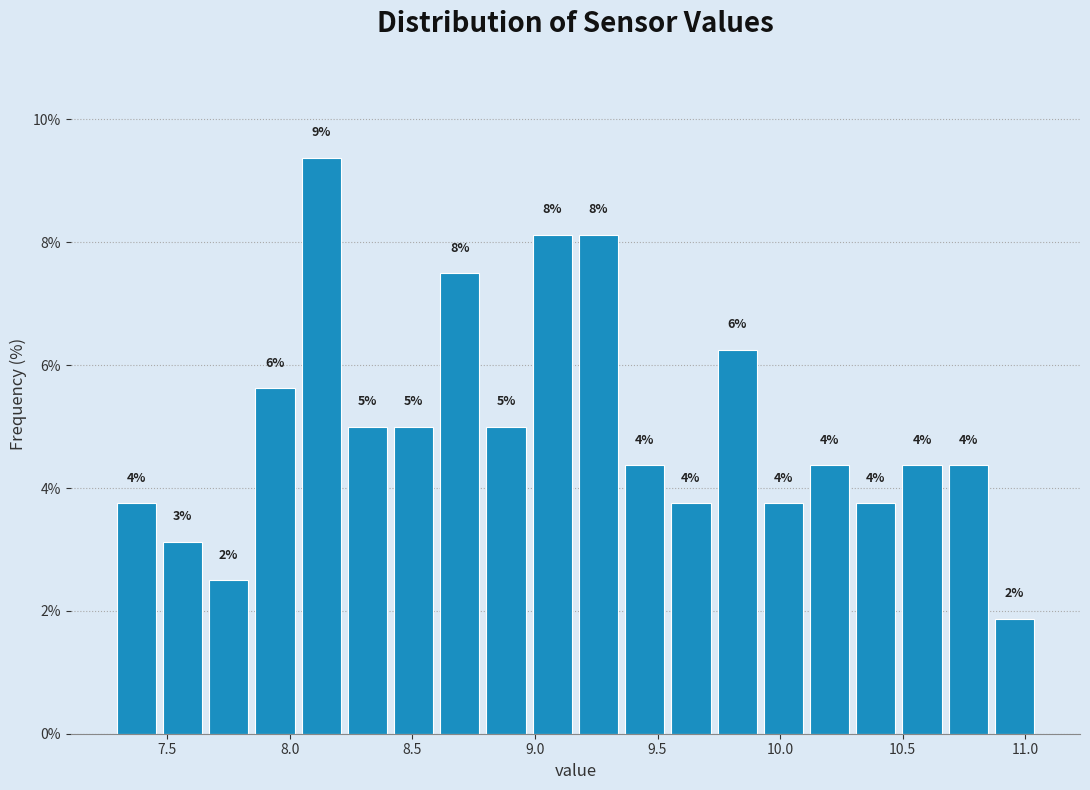

Read against the x-axis, roughly where is the centre of the tallest bar?

8.15